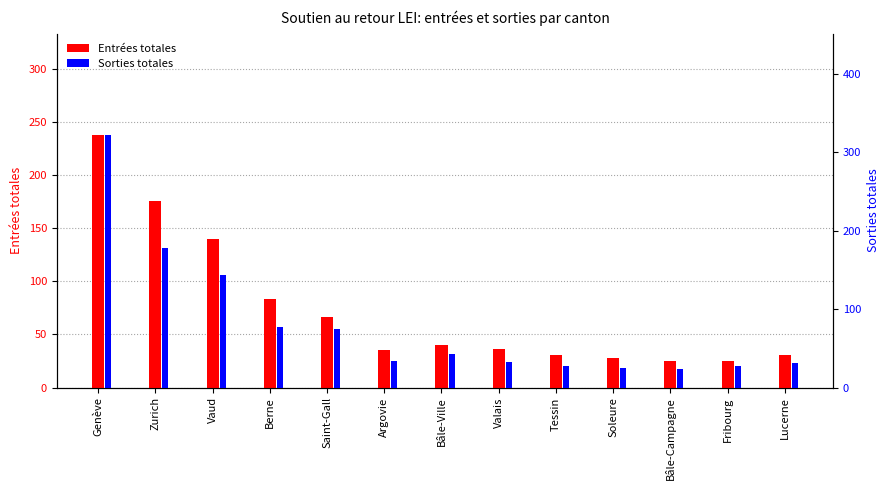

Which series has the largest total across all categories?

Sorties totales